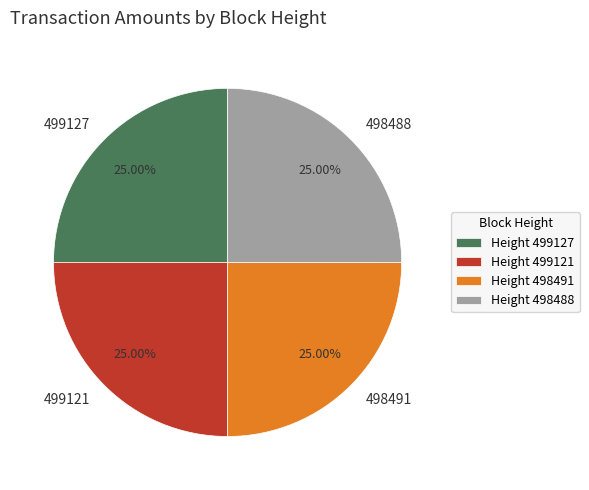

How many segments does this pie chart have?

4